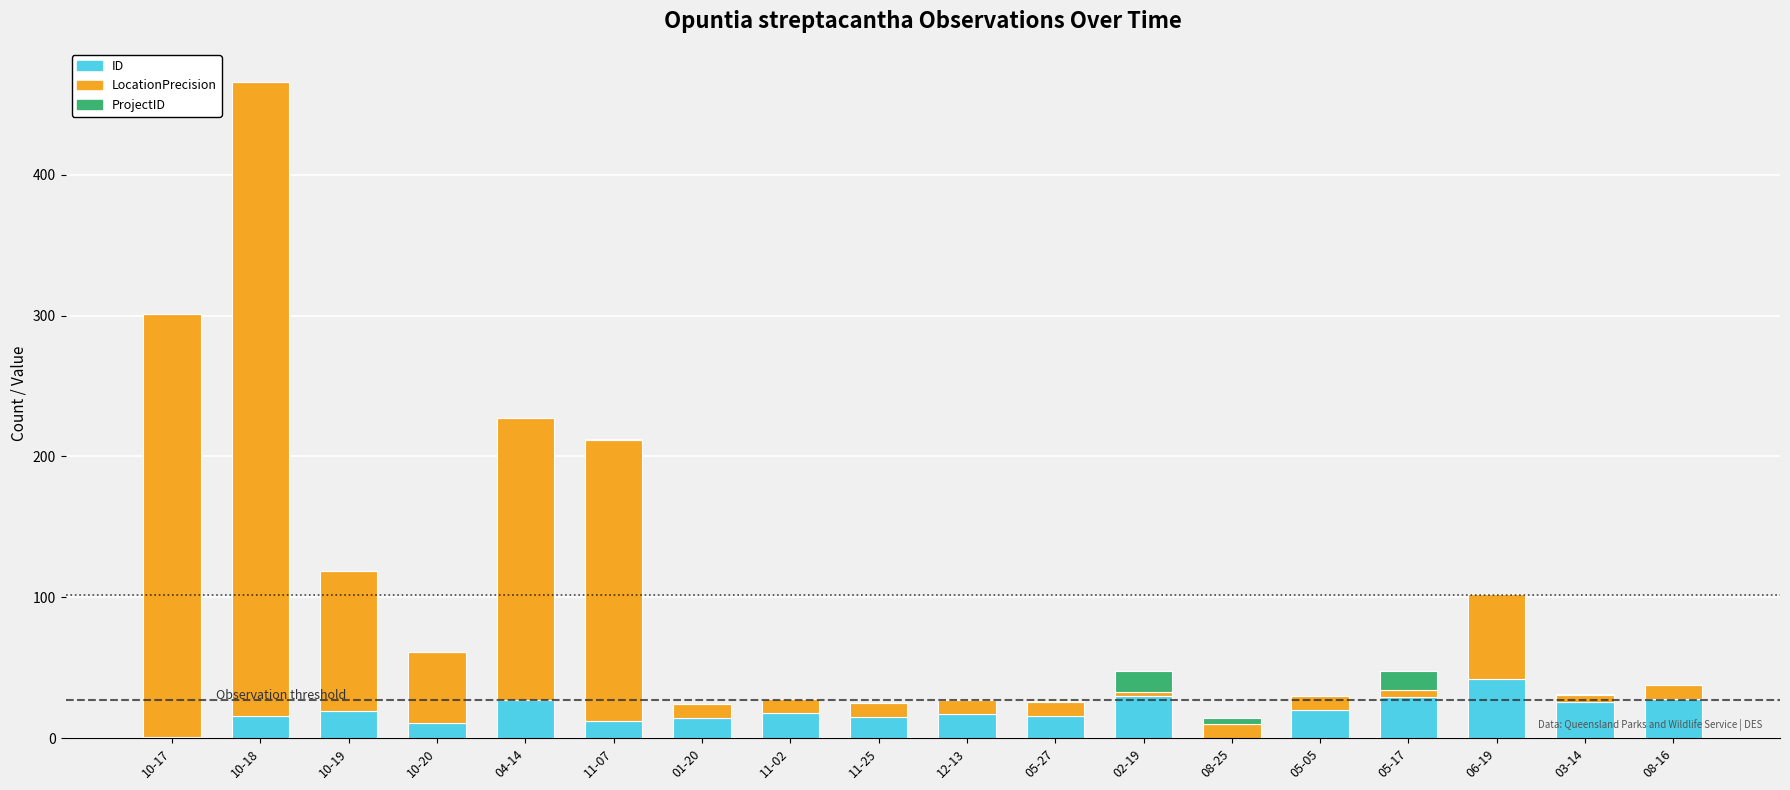

At which label does ID reach its peak?

06-19